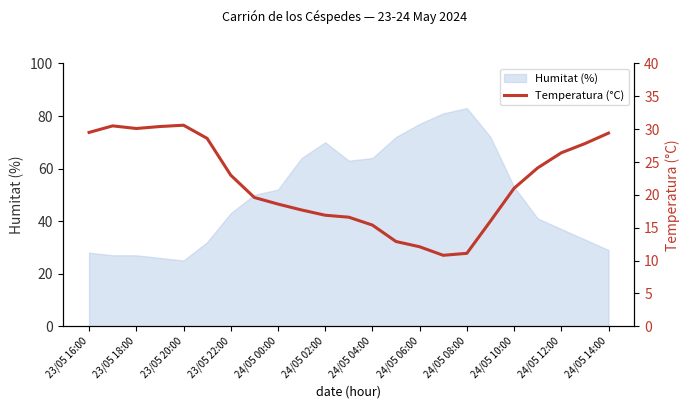

What is the highest value of the Temperatura (°C) series?

30.6